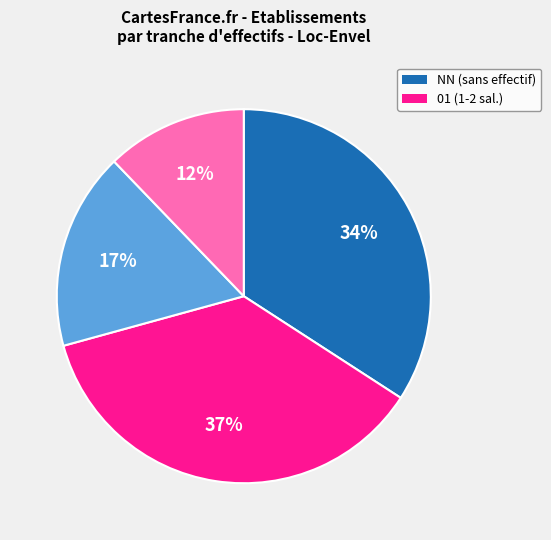

Is there any slice that represents more than half of the pie?

No